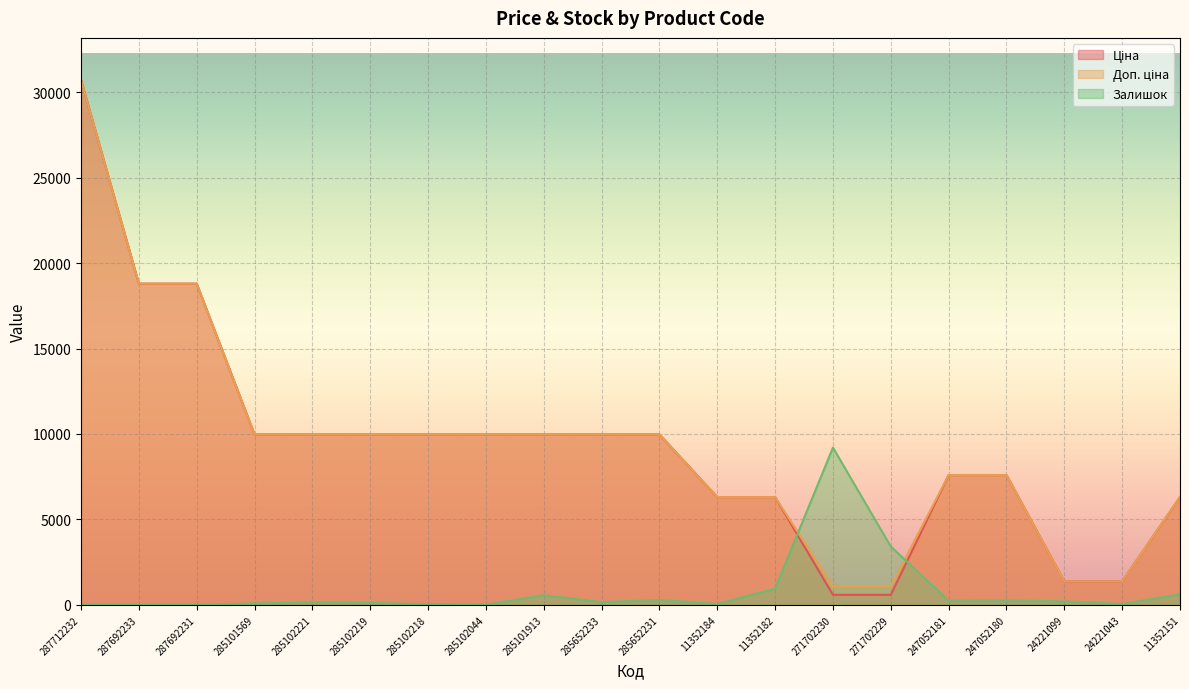

What is the difference between the maximum and minimum values in the Ціна series?

30127.2